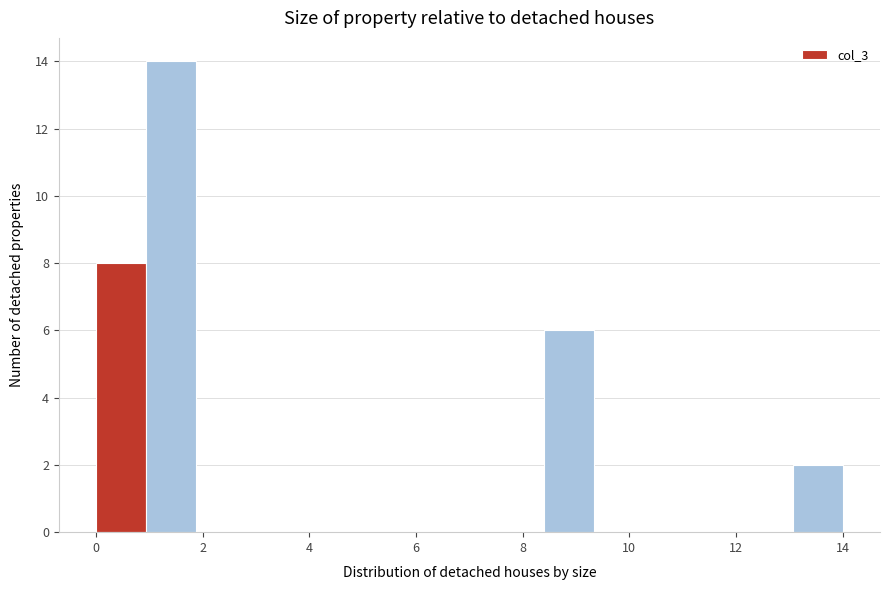

Over which range of the x-axis is the bar tallest?

1.0 to 1.8